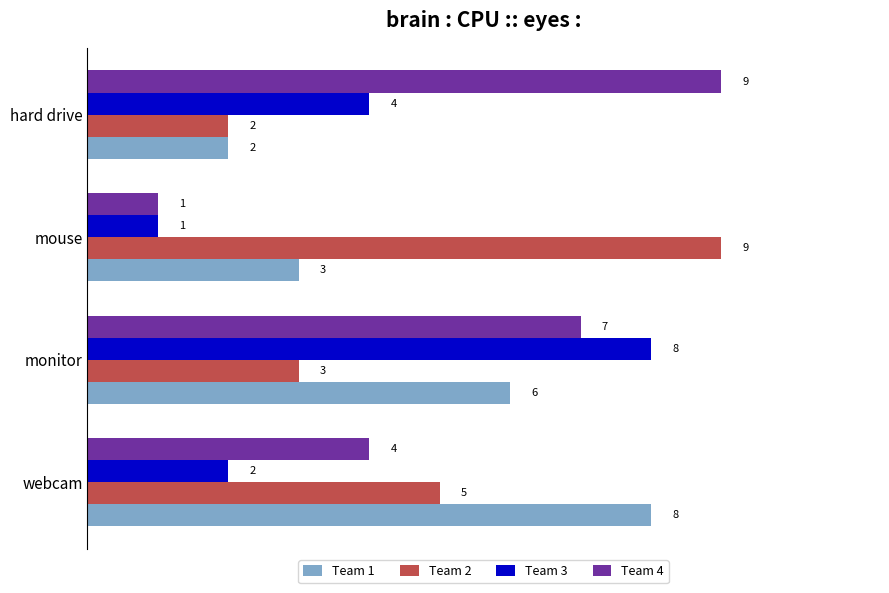

What is the sum of all Team 3 values?

15